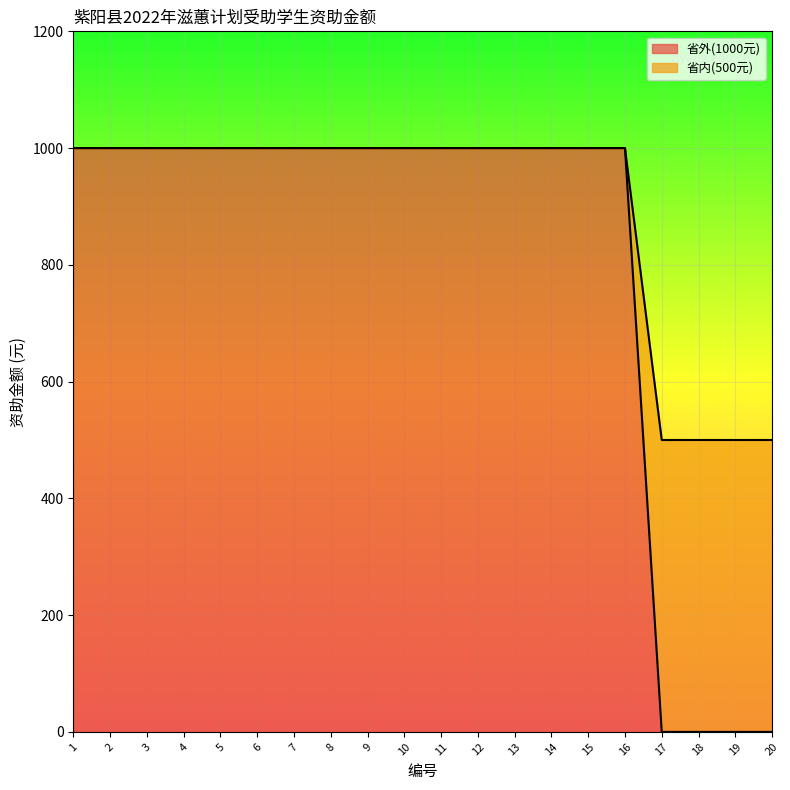

What is the sum of the values at 17 and 8?

1000